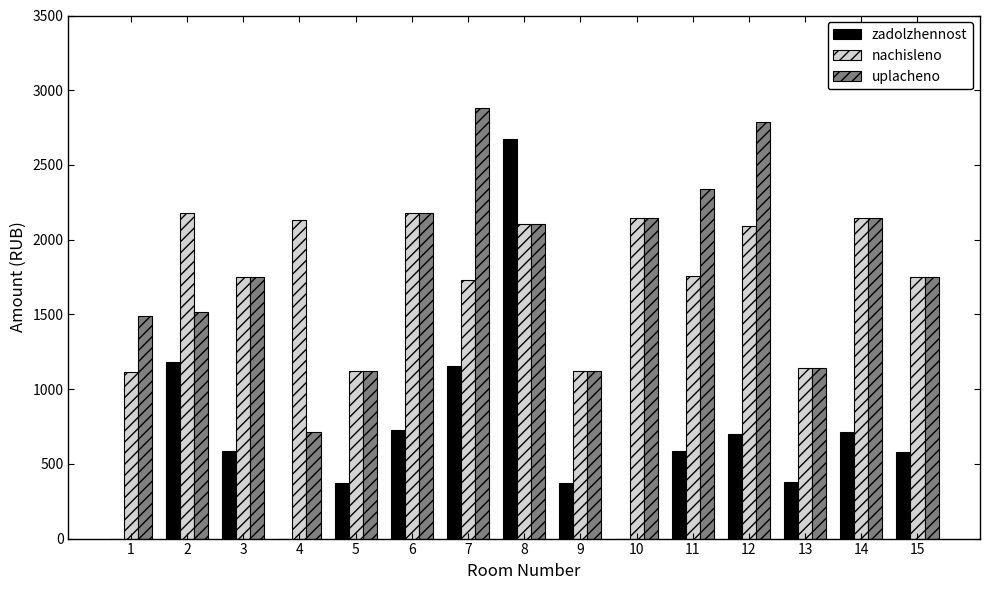

How many distinct data groups are displayed?

3